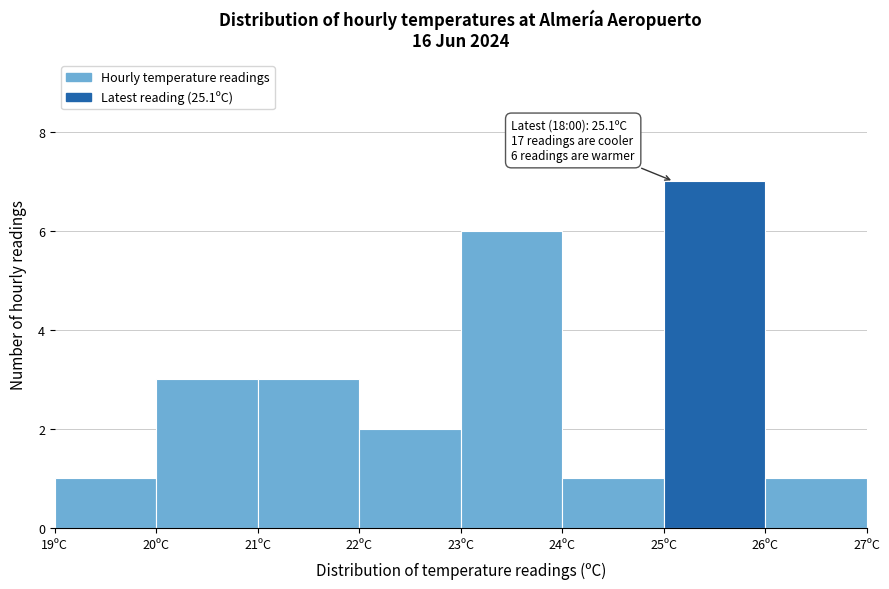

Which range on the x-axis has the tallest bar?

25 to 26